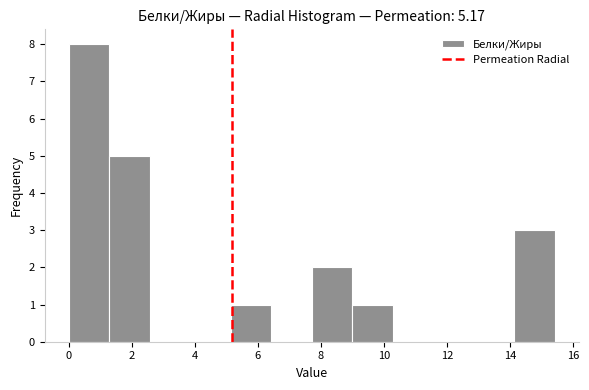

Reading left to right, list every bar in this chart as the range it spans on the x-axis followed by its height. Neither the bar edges nor the heights are printed on the chart, so give them approximately, as read against the axes.

0.0 to 1.2: 8
1.2 to 2.6: 5
2.6 to 3.8: 0
3.8 to 5.2: 0
5.2 to 6.4: 1
6.4 to 7.8: 0
7.8 to 9.0: 2
9.0 to 10.2: 1
10.2 to 11.6: 0
11.6 to 12.8: 0
12.8 to 14.2: 0
14.2 to 15.4: 3